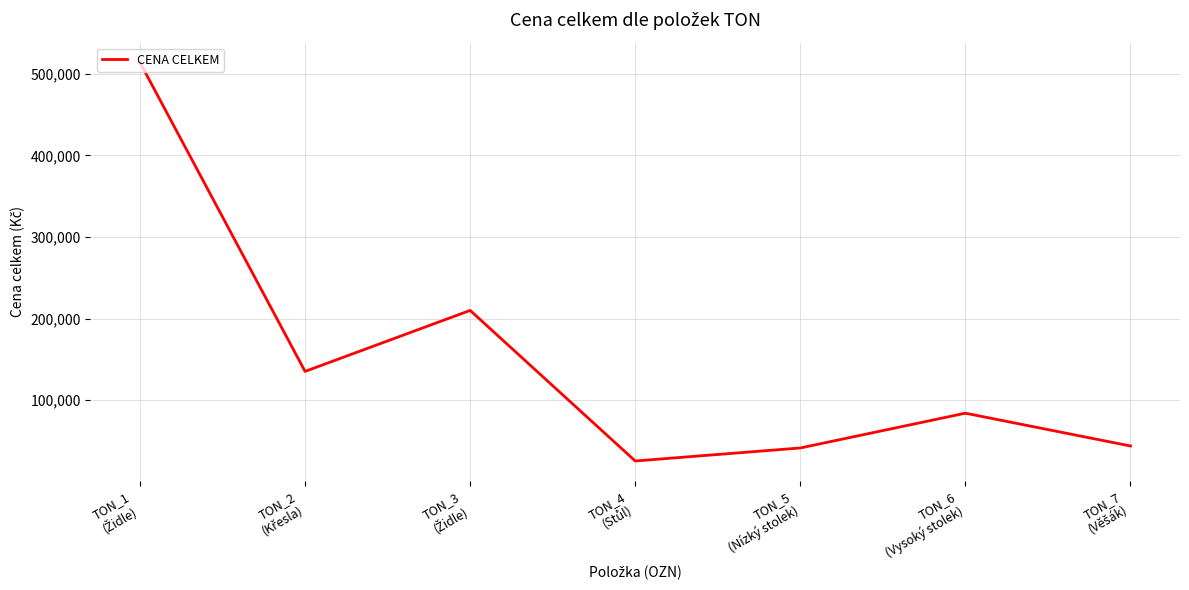

How many interior local valleys (lower than both neighbors) does the data have?

2